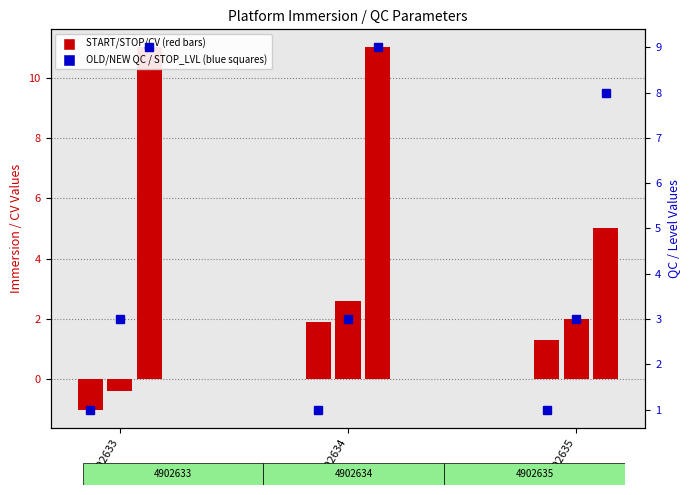

Rank the series by their maximum value, from highest to lowest.

START_IMMERSION, OLD_QC